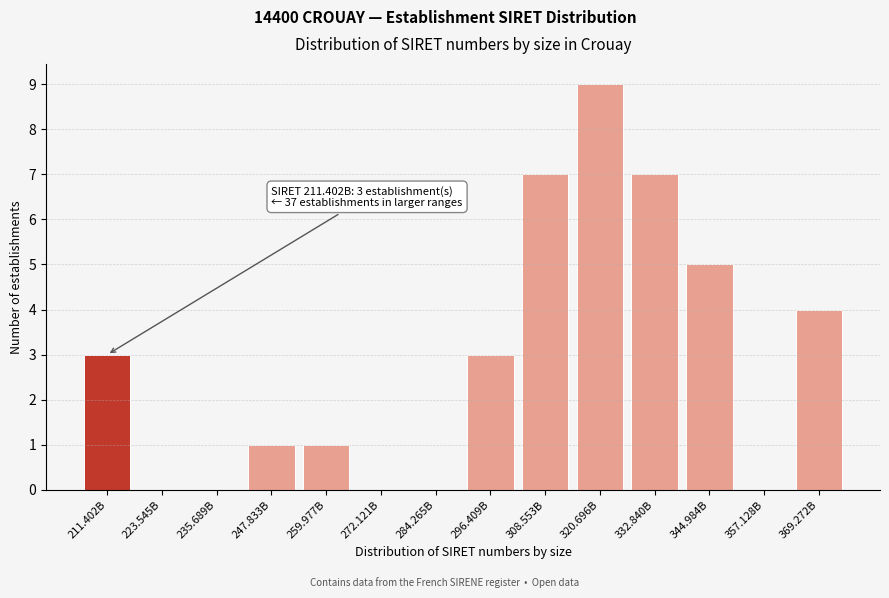

Reading left to right, list all the values displayed in this chart.

211.402B=3	223.545B=0	235.689B=0	247.833B=1	259.977B=1	272.121B=0	284.265B=0	296.409B=3	308.553B=7	320.696B=9	332.840B=7	344.984B=5	357.128B=0	369.272B=4